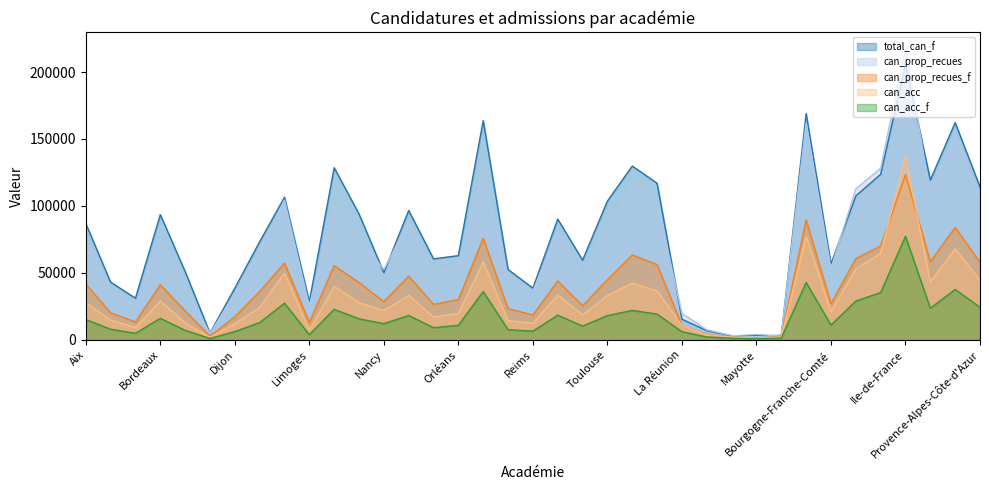

Which series has the widest spread of values?

can_prop_recues